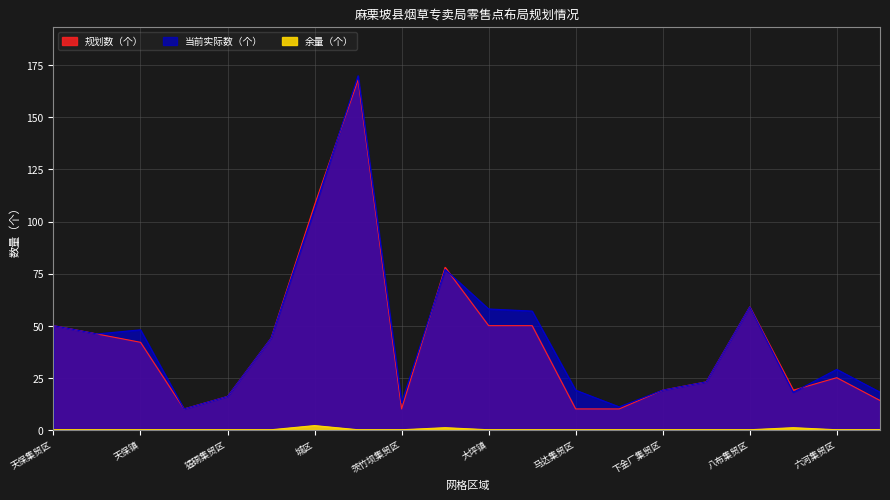

How many lines are shown in the chart?

3